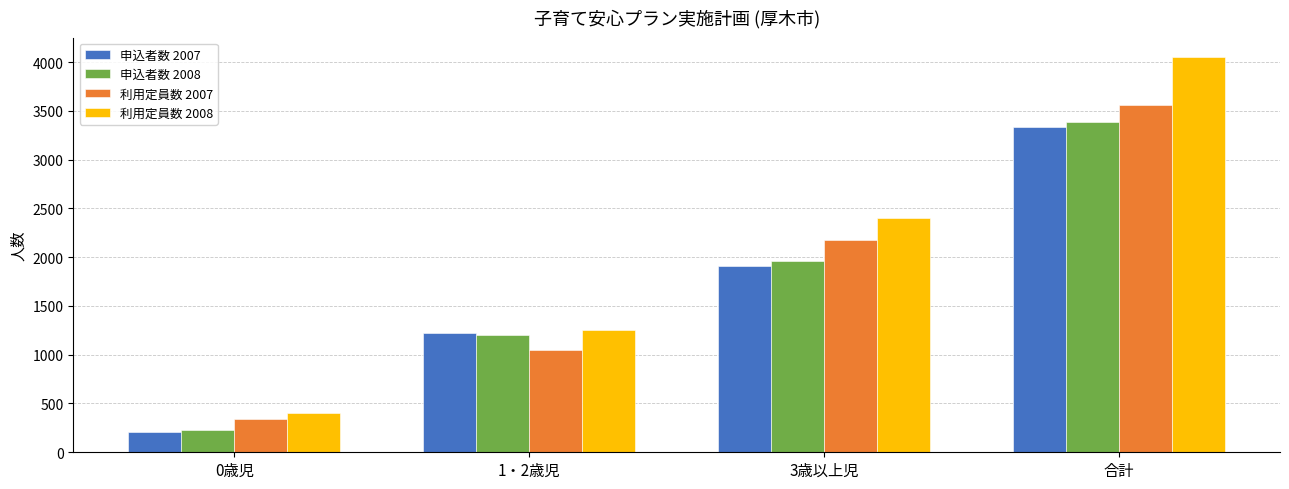

What is the maximum value for 利用定員数 2008?

4048